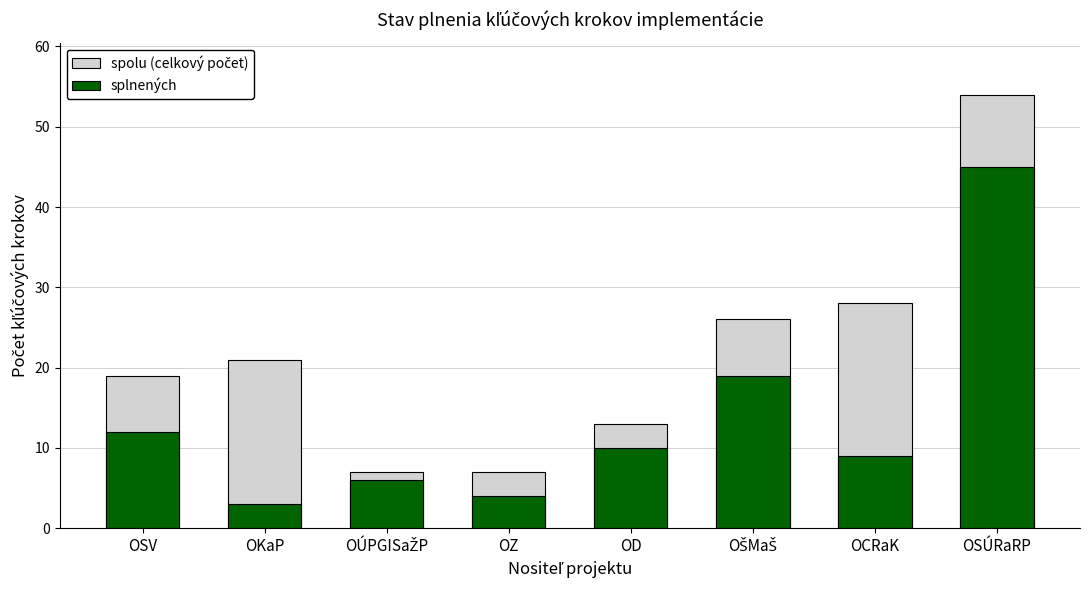

What is the lowest value of the spolu (celkový počet) series?

7